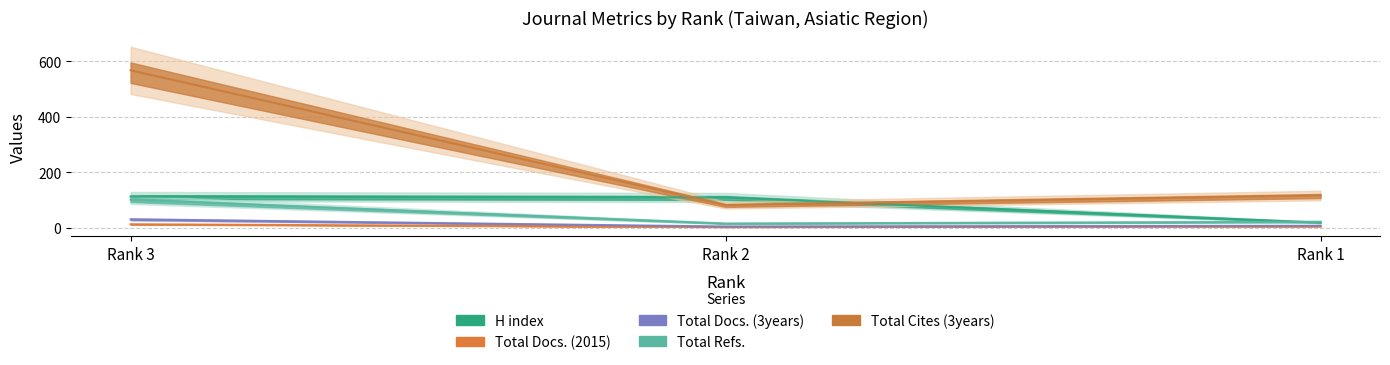

What is the total value across all series at Rank 1?

169.0